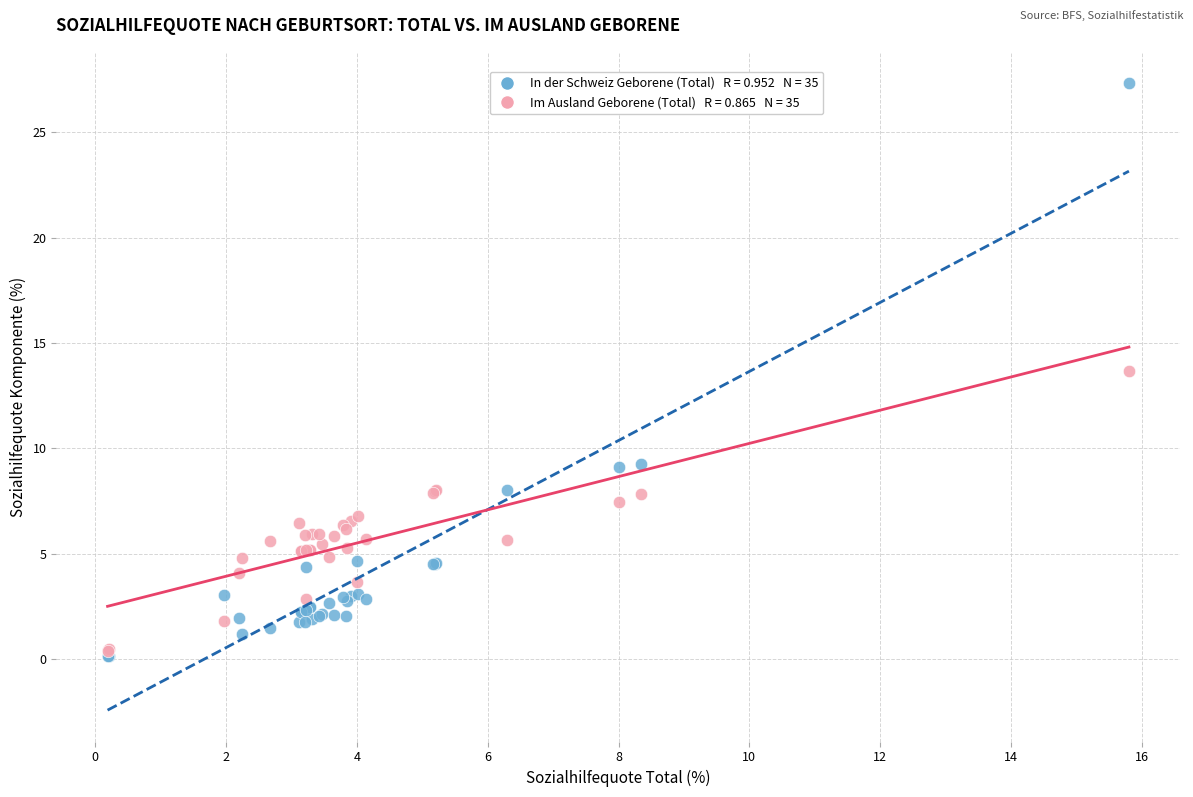

Across all series, what Y value is closest to 13?

13.6